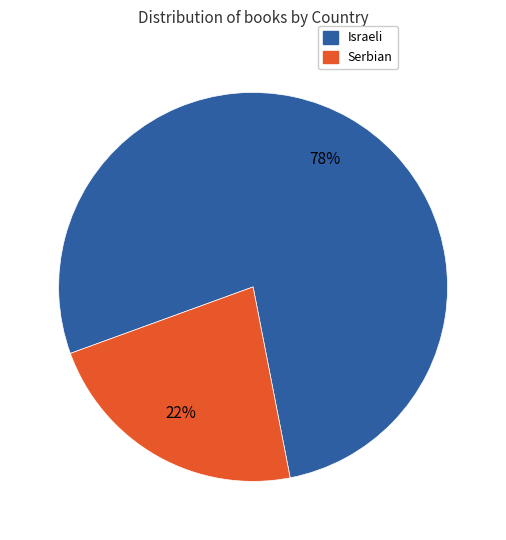

Do Serbian and Israeli together represent more than half of the pie?

Yes